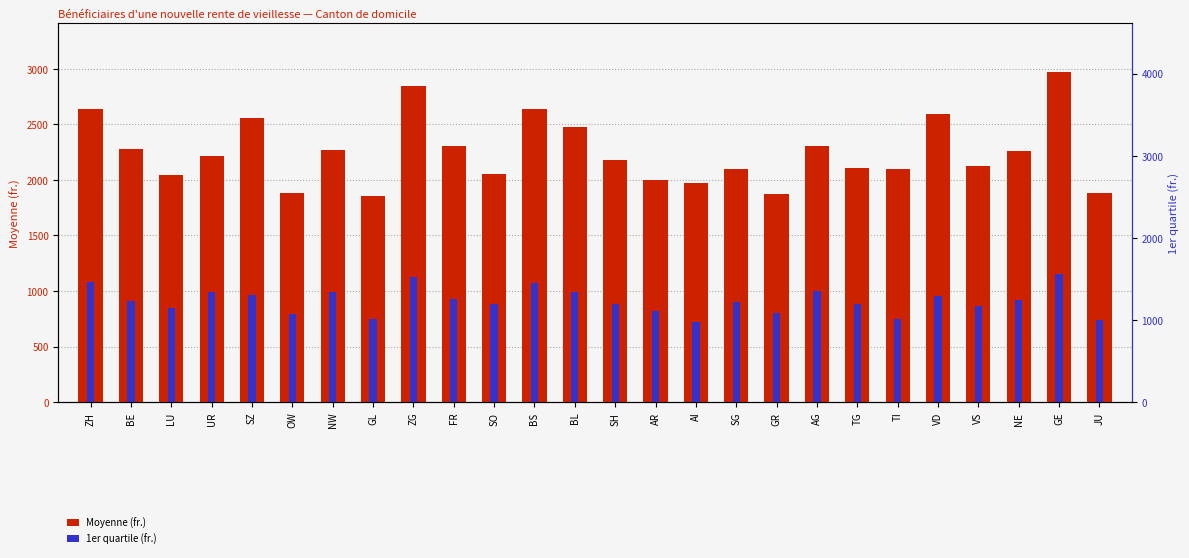

Rank the categories by Moyenne (fr.) value from highest to lowest.

GE, ZG, ZH, BS, VD, SZ, BL, AG, FR, BE, NW, NE, UR, SH, VS, TG, SG, TI, SO, LU, AR, AI, OW, JU, GR, GL